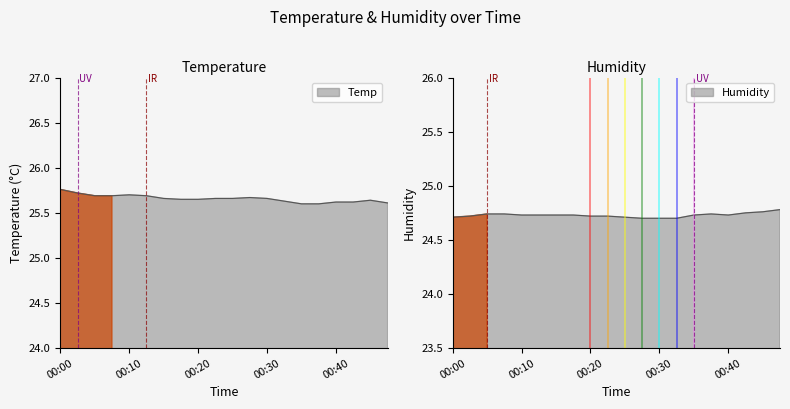

True or false: Humidity and Temp cross at least once.

False